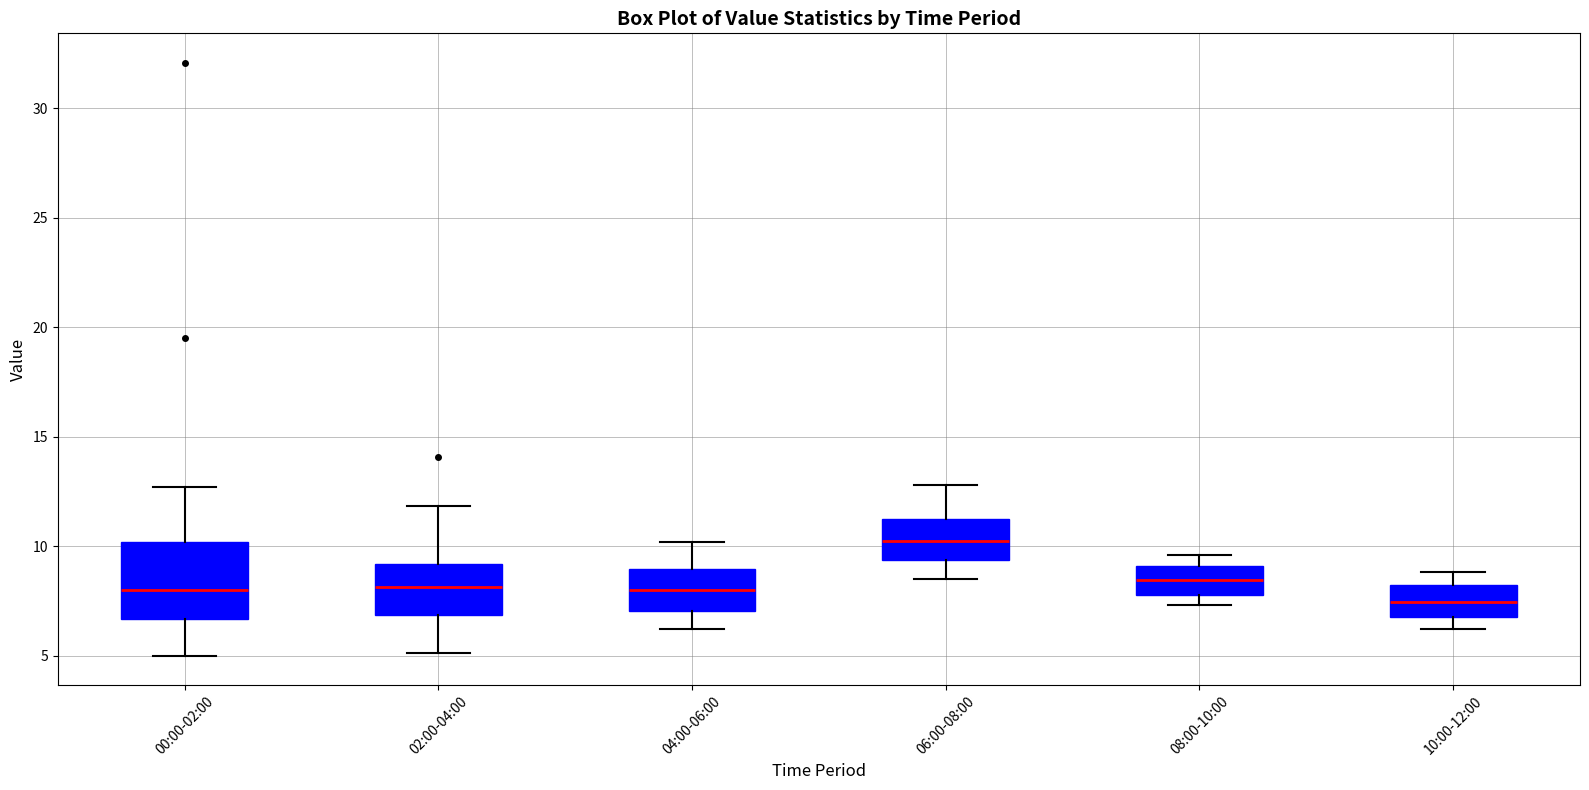

Reading left to right, read every box against the y-axis: the position of its median line, the range the box covers, and the ends of its whiskers. The values are not printed on the chart, so give them approximately, as read against the axis.

00:00-02:00: median 8.0, box 6.5 to 10.0, whiskers 5.0 to 12.5
02:00-04:00: median 8.0, box 7.0 to 9.0, whiskers 5.0 to 12.0
04:00-06:00: median 8.0, box 7.0 to 9.0, whiskers 6.0 to 10.0
06:00-08:00: median 10.5, box 9.5 to 11.5, whiskers 8.5 to 13.0
08:00-10:00: median 8.5, box 8.0 to 9.0, whiskers 7.5 to 9.5
10:00-12:00: median 7.5, box 7.0 to 8.0, whiskers 6.0 to 9.0